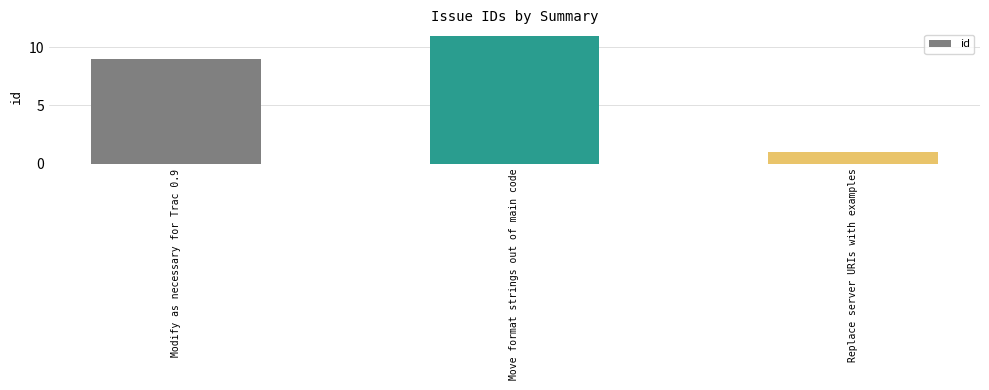

What is the approximate value at Modify as necessary for Trac 0.9, to the nearest 10?

10